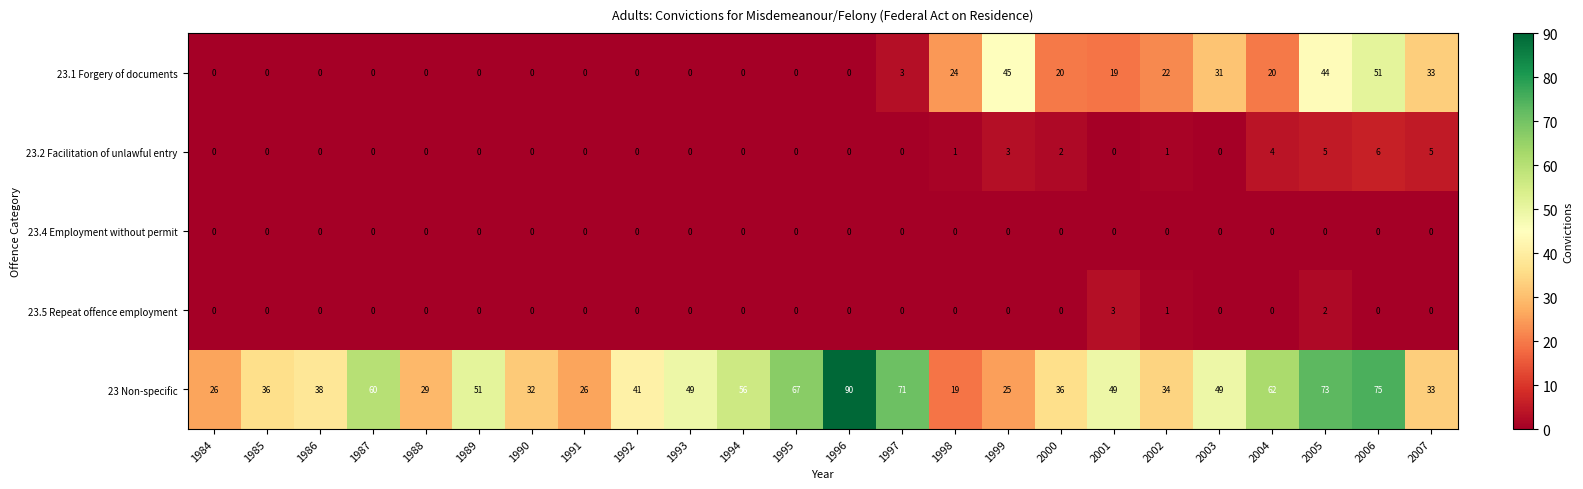

Is it true that 23.5 Repeat offence employment equals 2 at 1991?

False